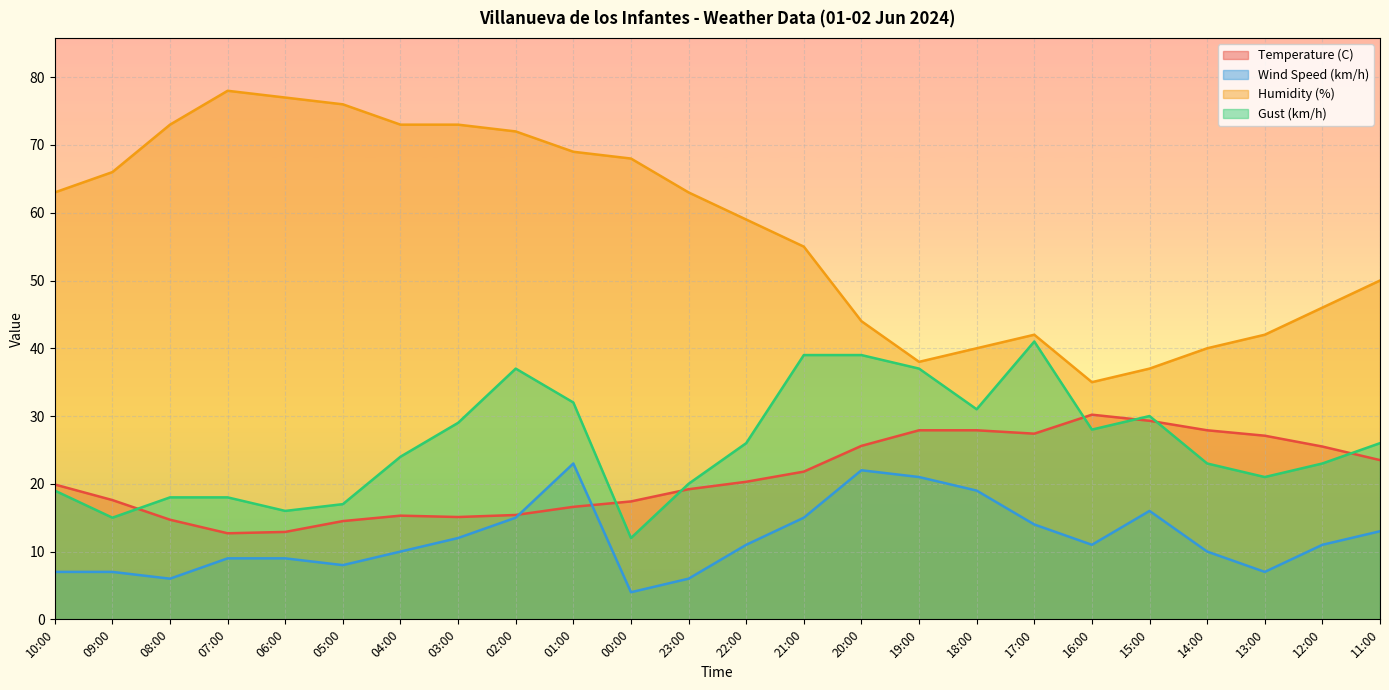

At how many categories does at least one series exceed 69?

7